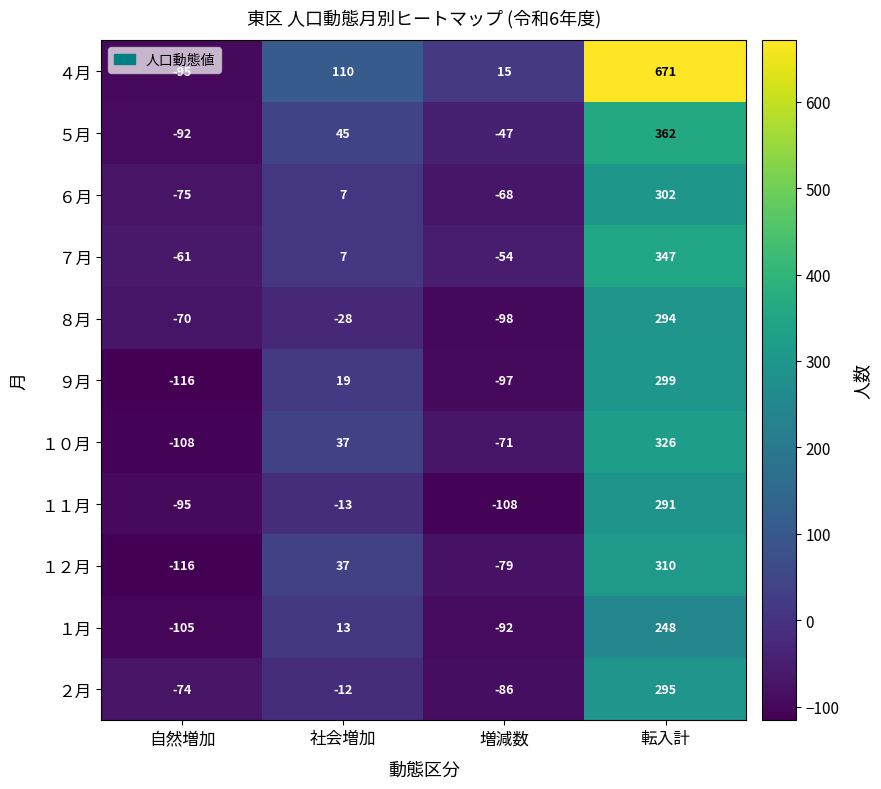

True or false: ９月 has a value of 10 at 社会増加.

False